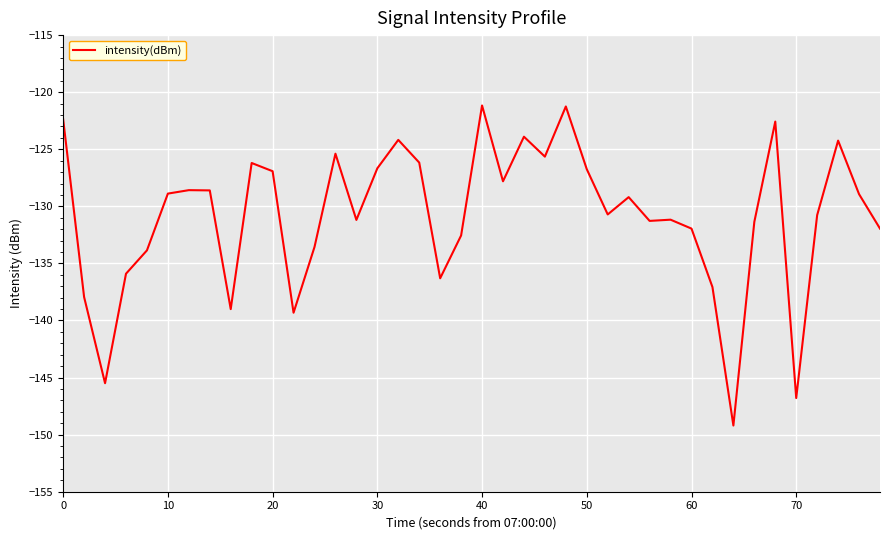

What is the maximum value shown in the chart?

-121.2